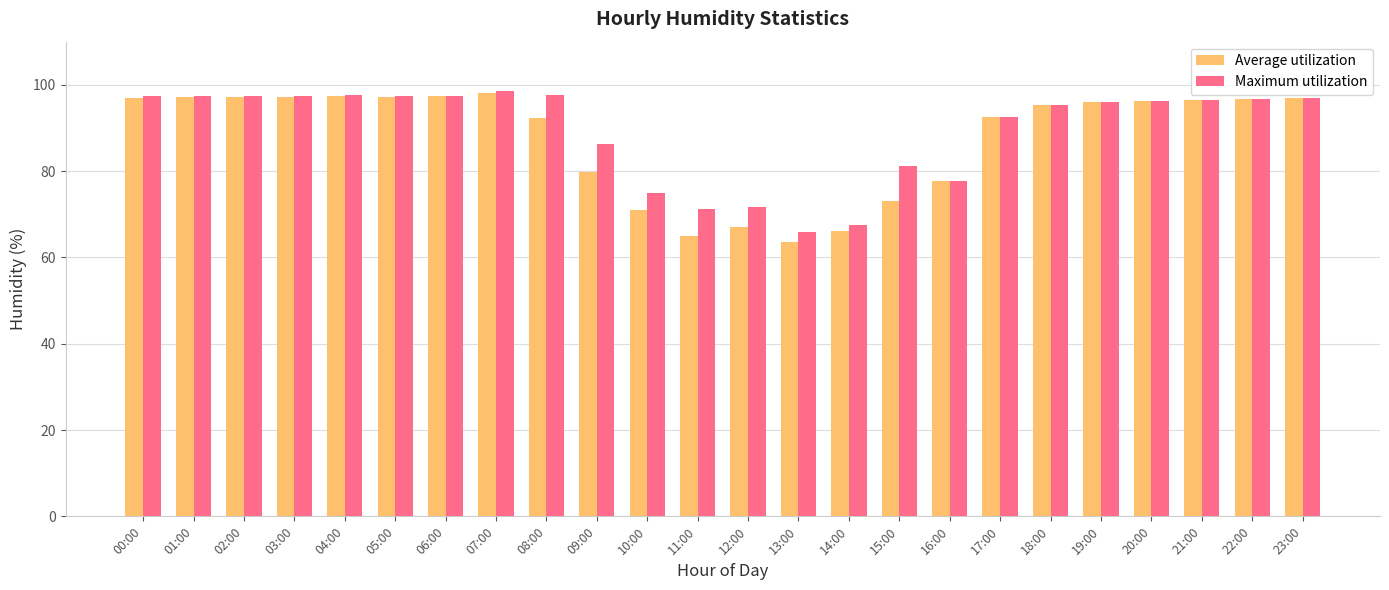

Which category has the highest value across all series?

07:00